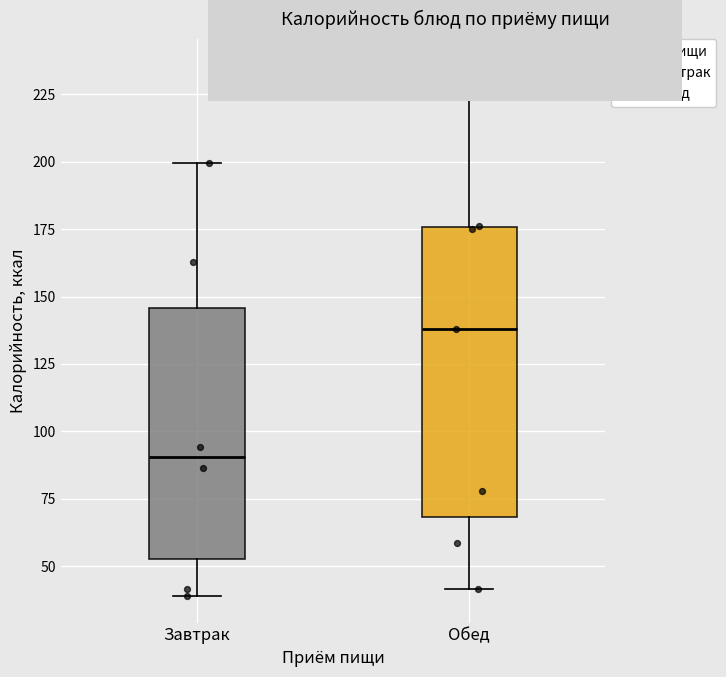

Reading left to right, read every box against the y-axis: the position of its median line, the range the box covers, and the ends of its whiskers. The values are not printed on the chart, so give them approximately, as read against the axis.

Завтрак: median 90, box 55 to 145, whiskers 40 to 200
Обед: median 140, box 70 to 175, whiskers 40 to 235